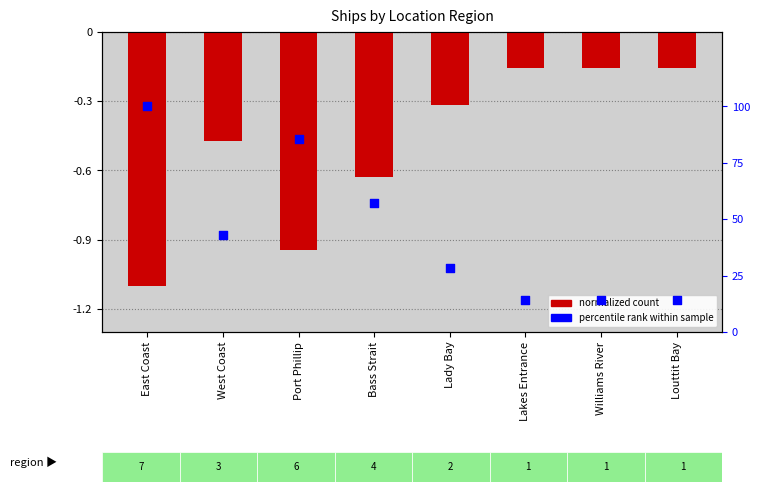

Which series has the largest Y range (max minus min)?

percentile rank within region